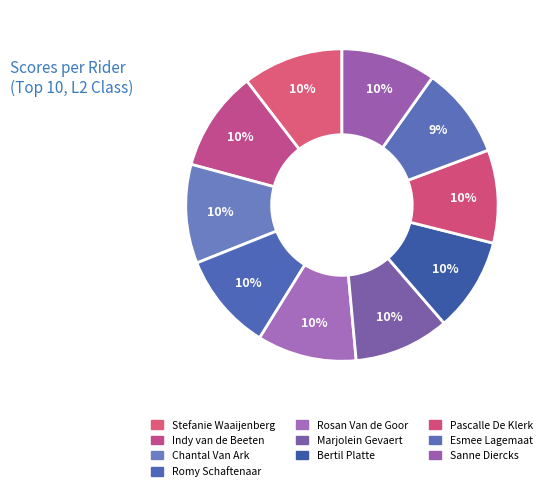

Which has a higher value, Stefanie Waaijenberg or Indy van de Beeten?

Stefanie Waaijenberg